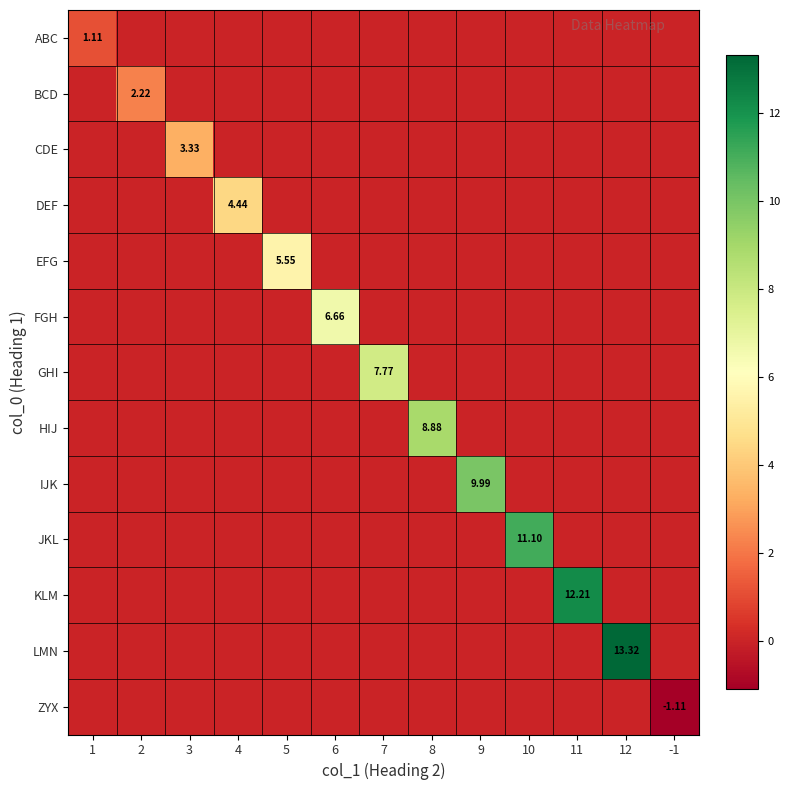

How many HIJ values are between 0 and 1?

12